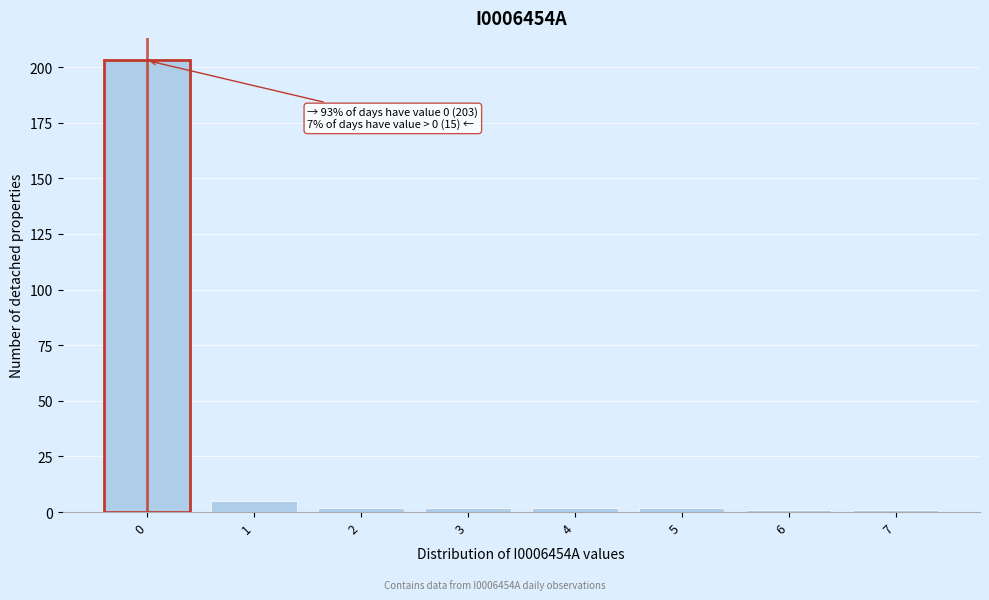

Reading left to right, what are all the values shown in this chart?

203	5	2	2	2	2	1	1